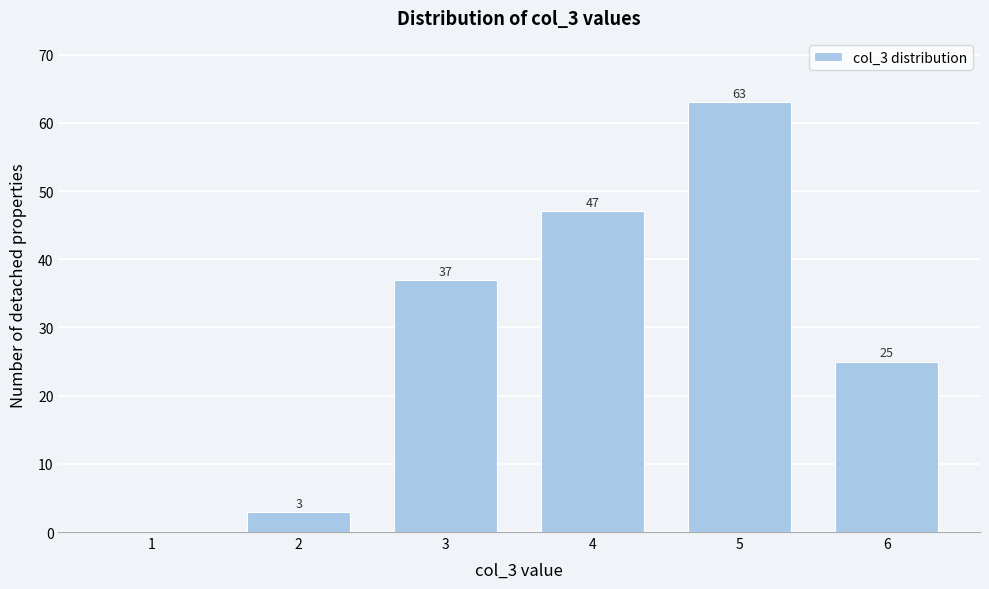

Reading left to right, transcribe all the data shown in this chart.

1=0	2=3	3=37	4=47	5=63	6=25